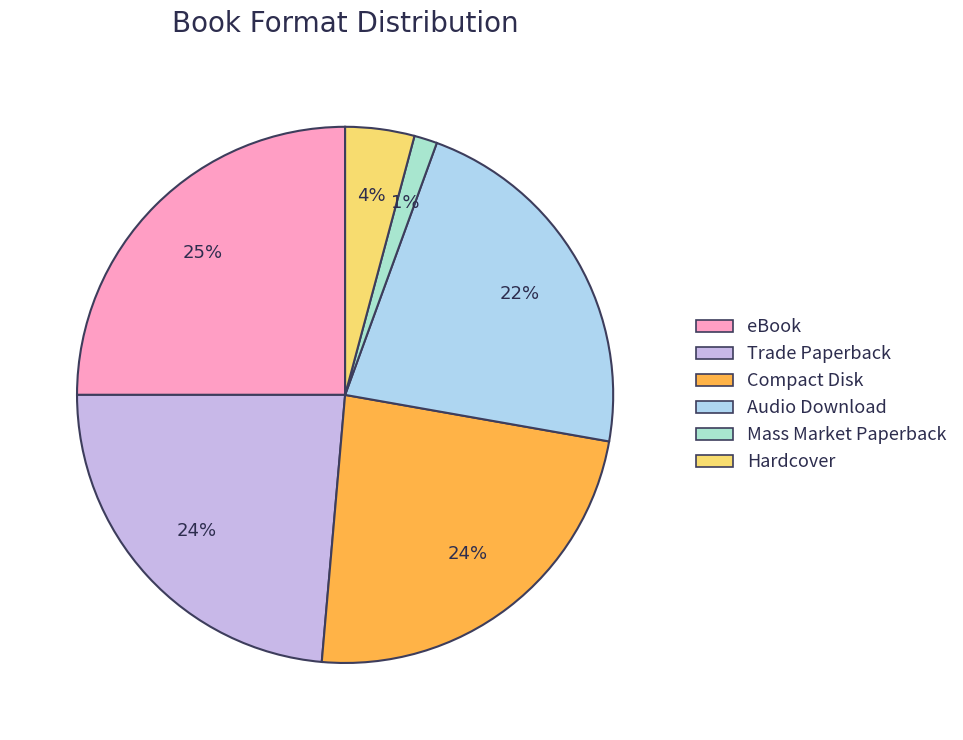

The Trade Paperback slice represents 10% of the pie. True or false?

False